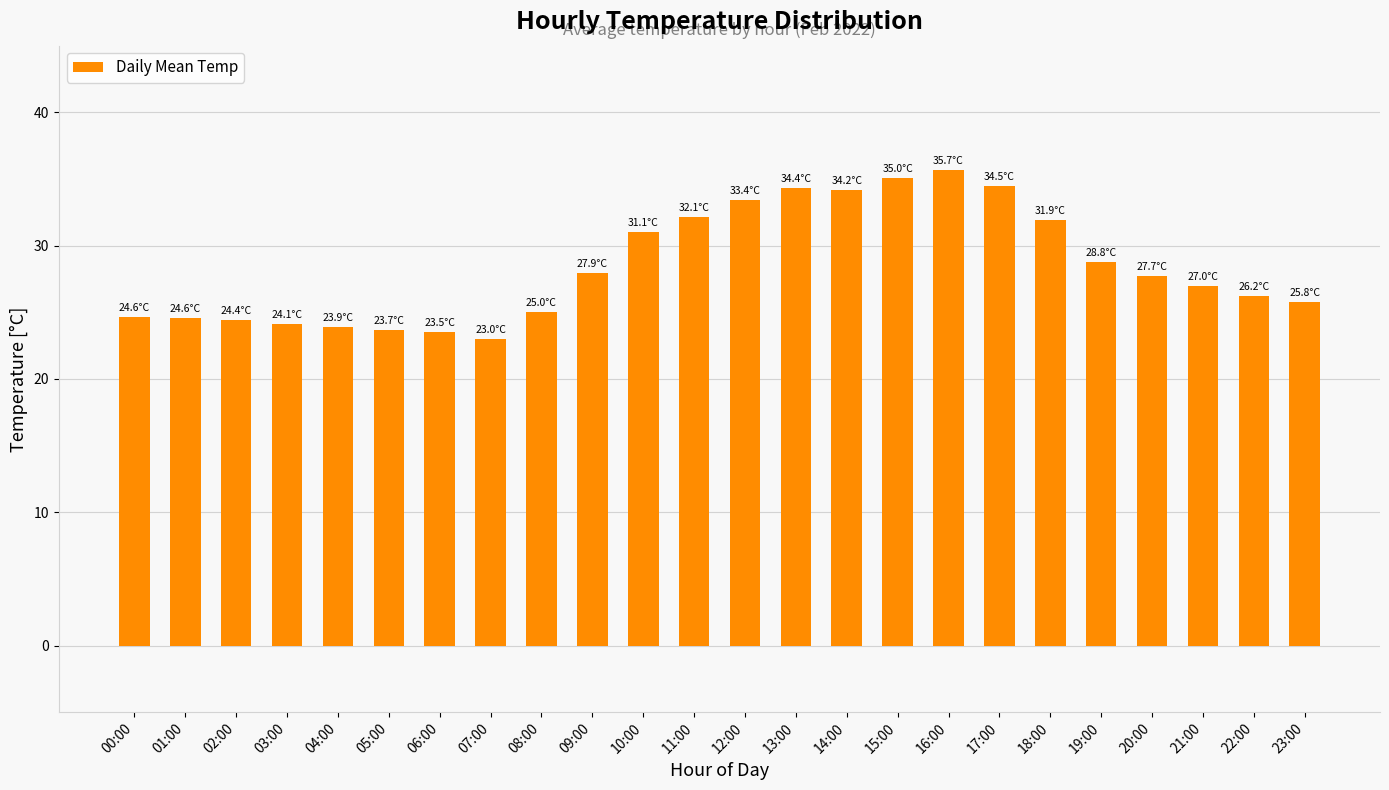

What is the value of the 11th bar from the left?

31.1